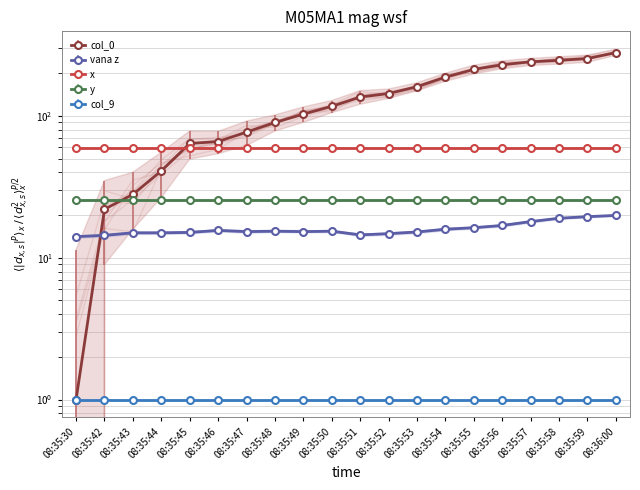

At how many categories does at least one series exceed 10?

20